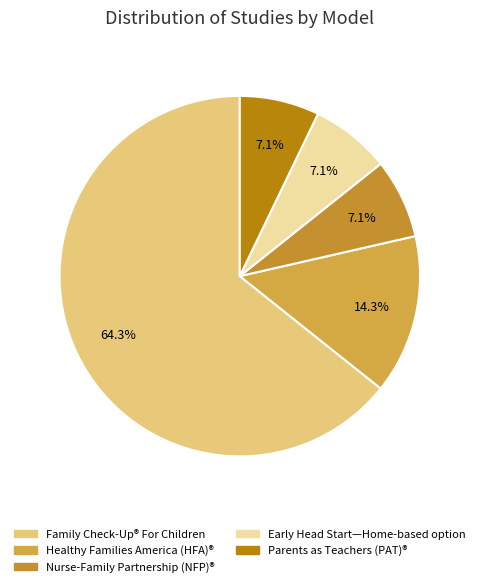

Rank the categories by value from highest to lowest.

Family Check-Up® For Children, Healthy Families America (HFA)®, Nurse-Family Partnership (NFP)®, Early Head Start—Home-based option, Parents as Teachers (PAT)®